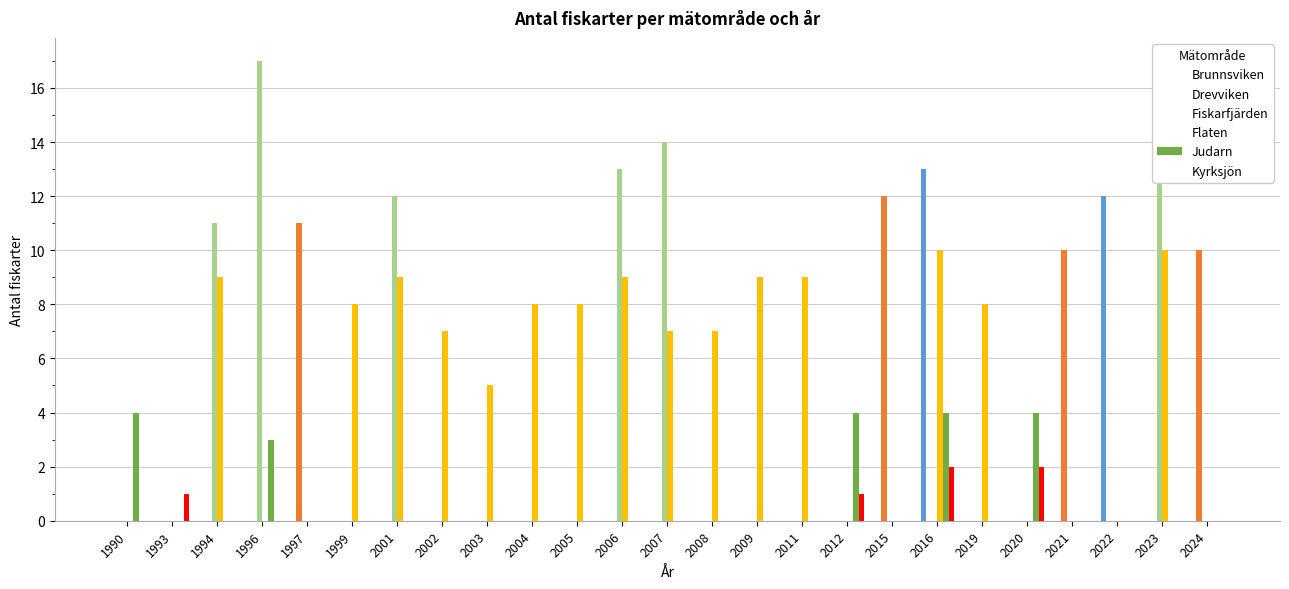

Is it true that Fiskarfjärden equals 0 at 2005?

True